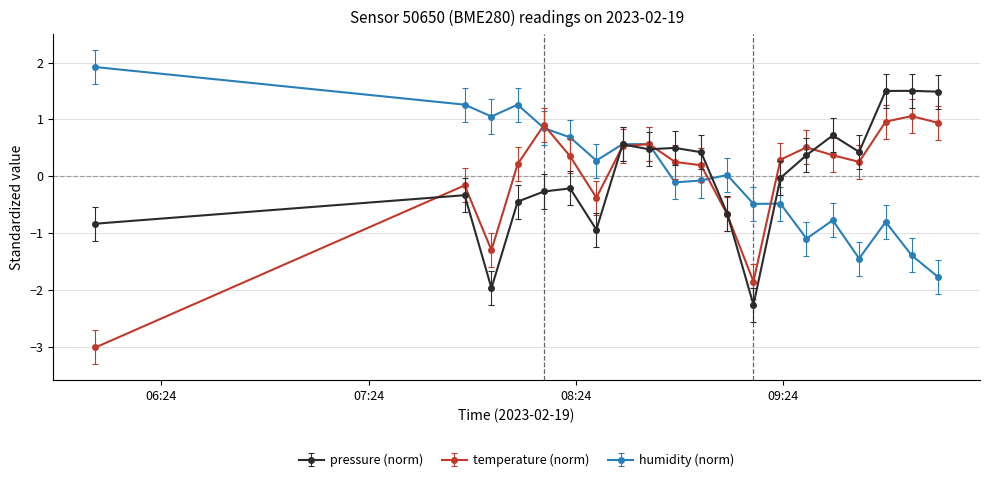

Rank the series by their maximum value, from highest to lowest.

humidity (norm), pressure (norm), temperature (norm)